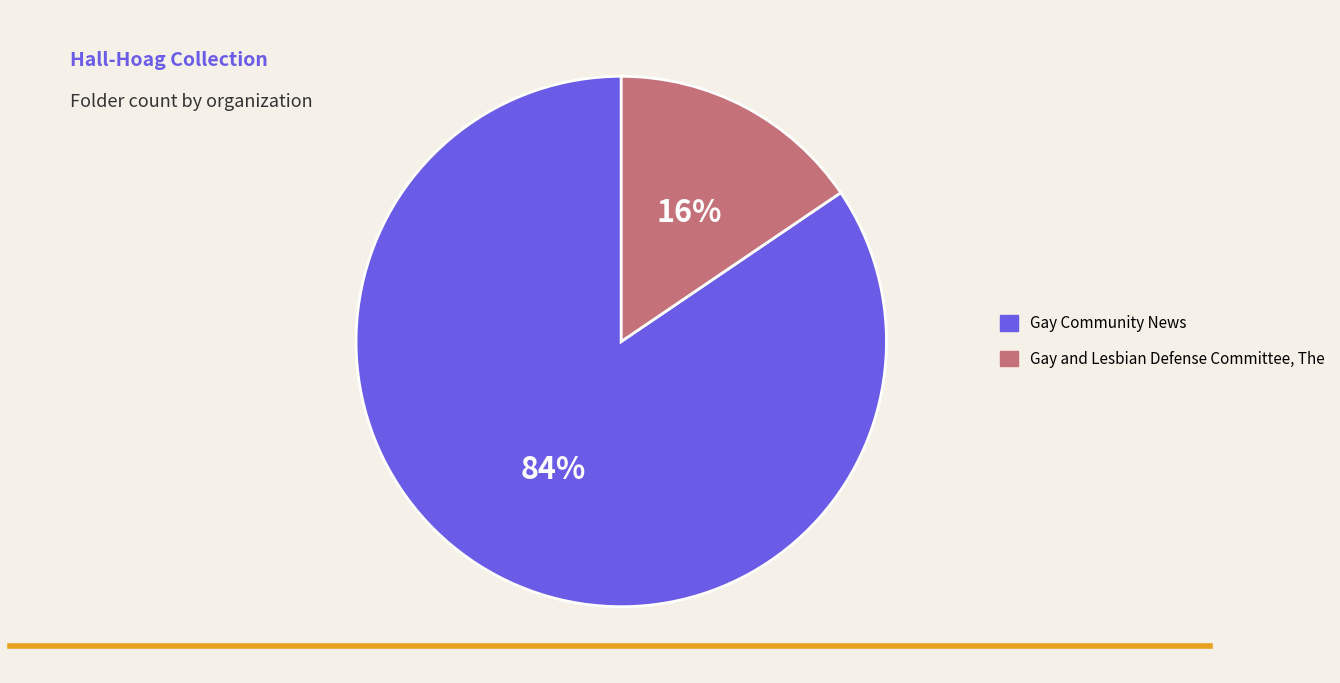

To the nearest percent, what is the average slice percentage?

50%